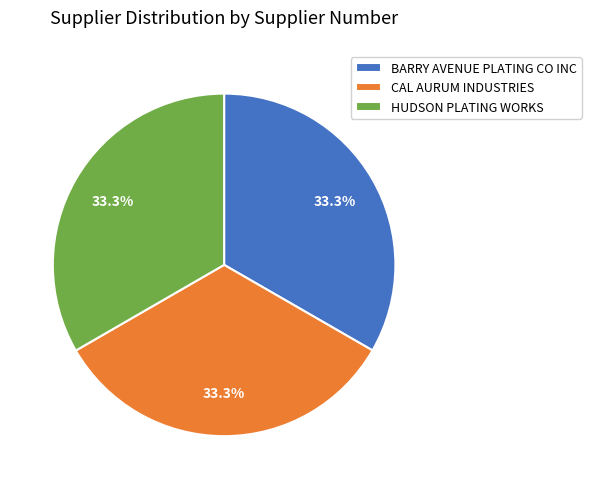

What is the total percentage of BARRY AVENUE PLATING CO INC and CAL AURUM INDUSTRIES?

66.7%